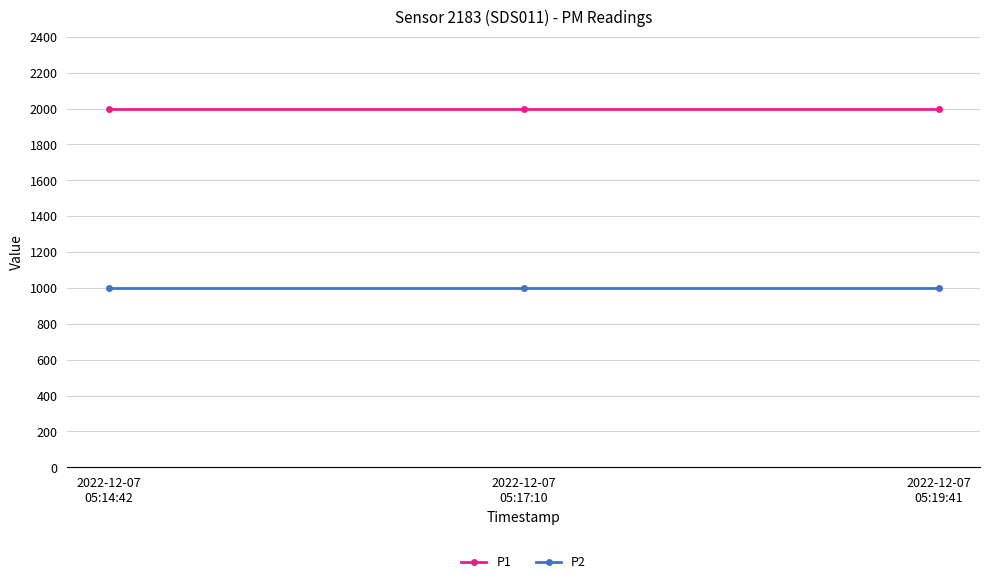

What is the minimum value shown in the chart?

999.9